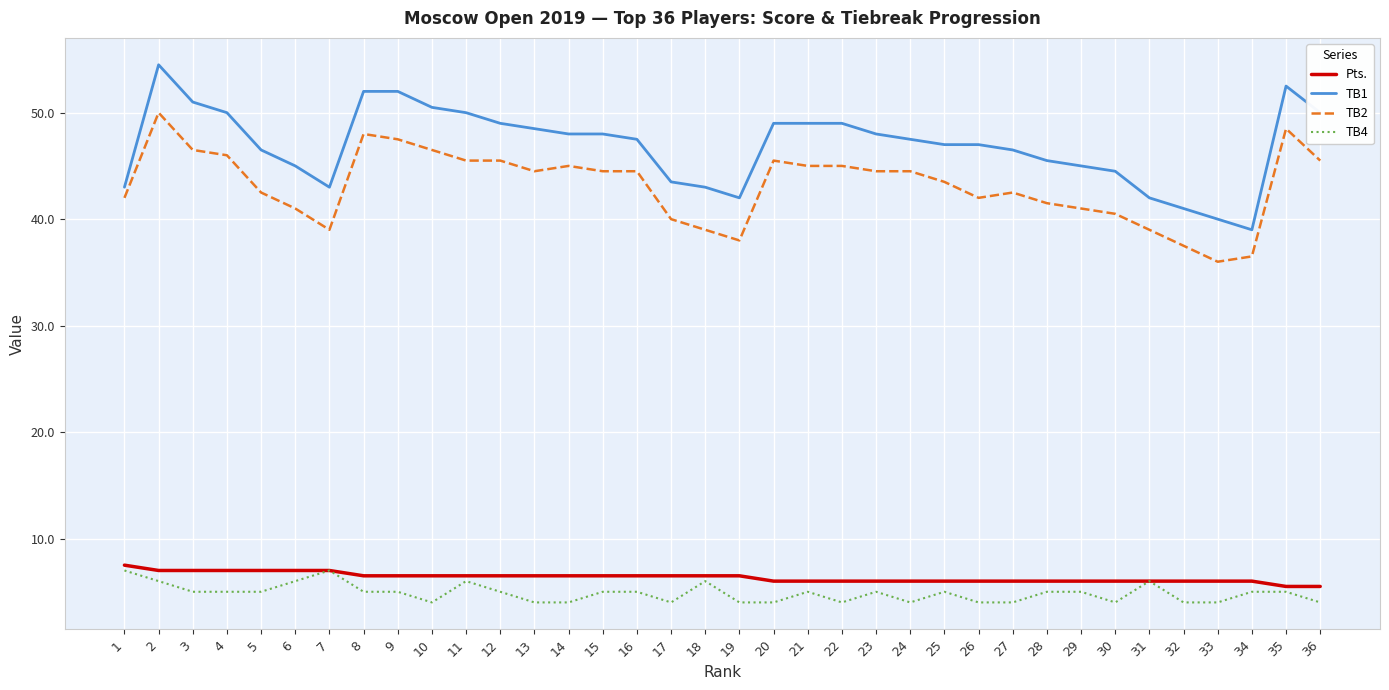

True or false: TB1 and Pts. intersect in this chart.

False